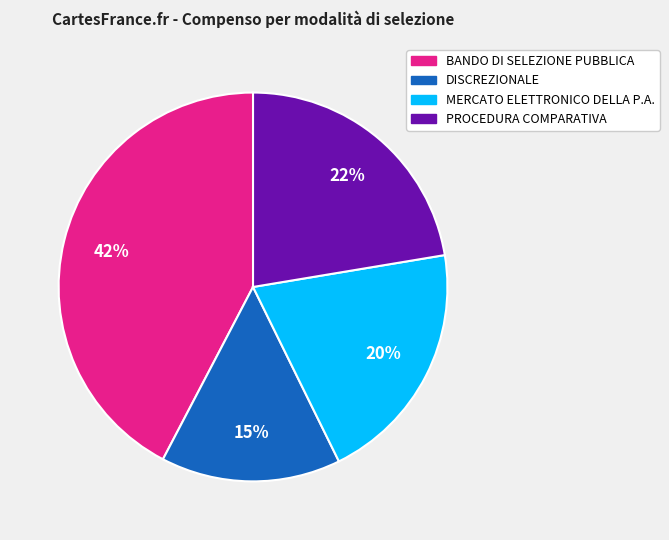

Is there any slice that represents more than half of the pie?

No